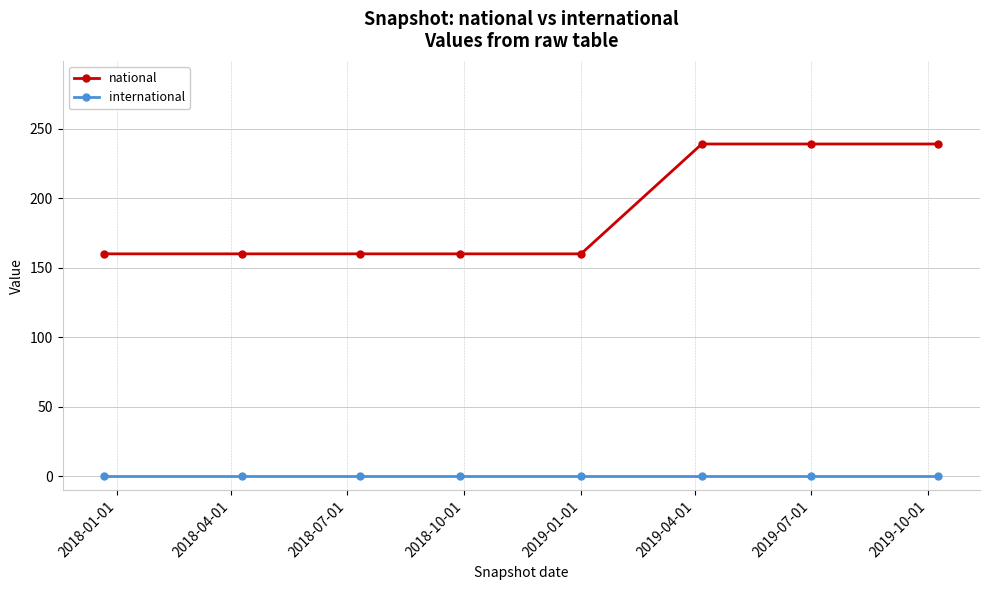

What is the maximum value for national?

239